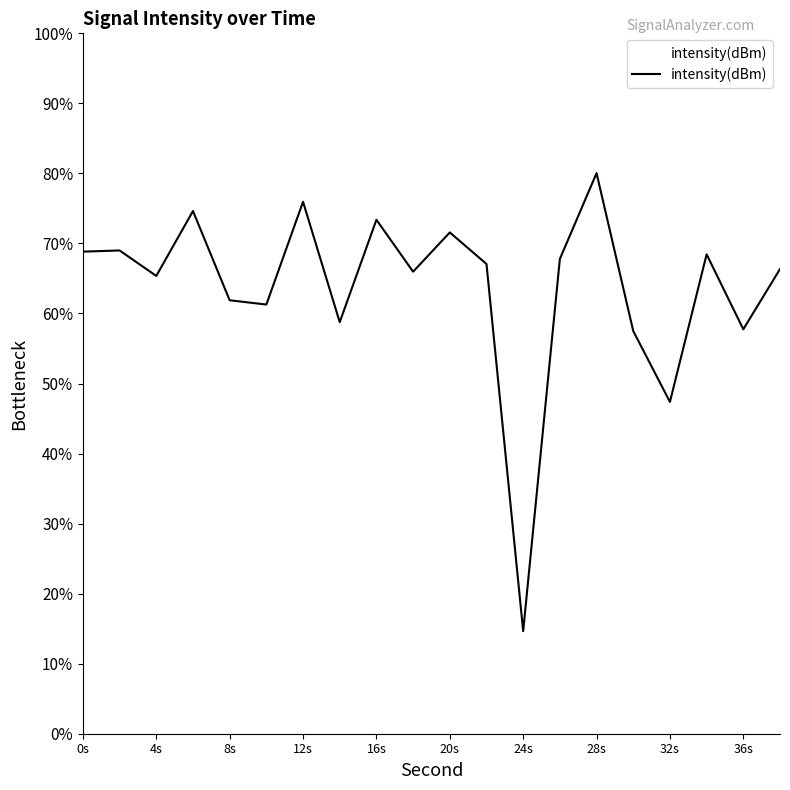

What is the difference between the maximum and minimum values?

65.4